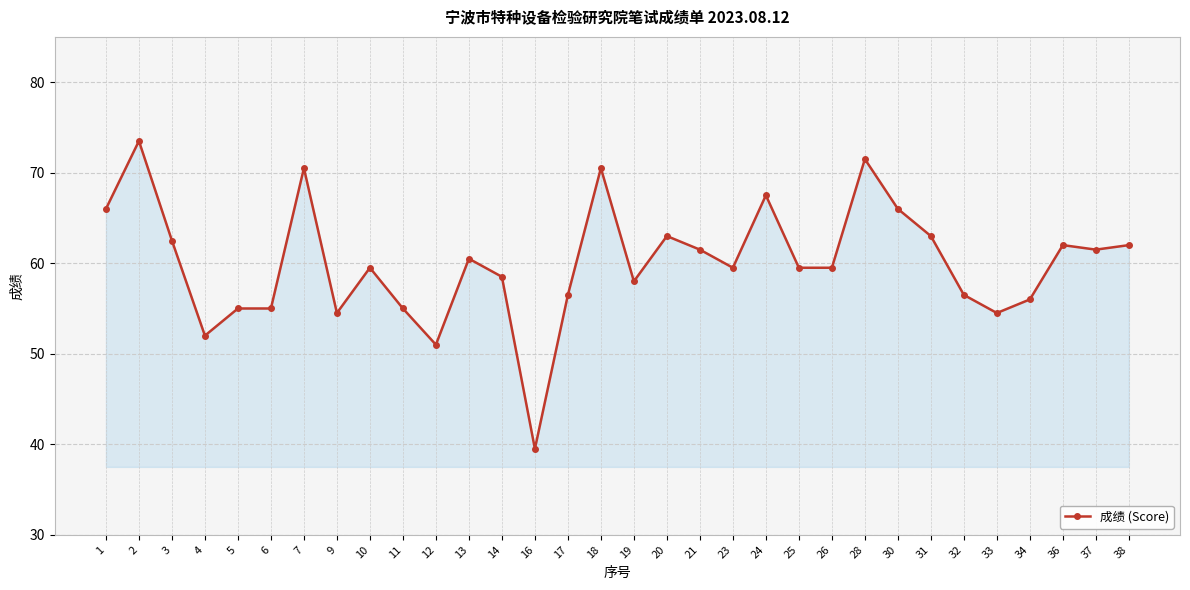

Which label corresponds to the largest value in the chart?

2